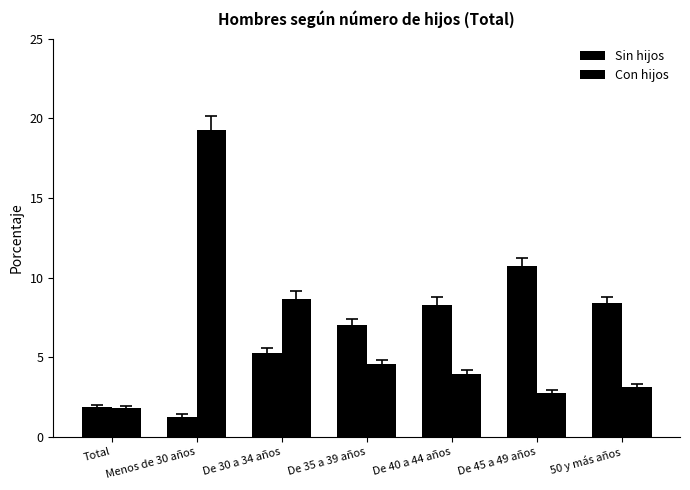

How many categories are shown in the chart?

7